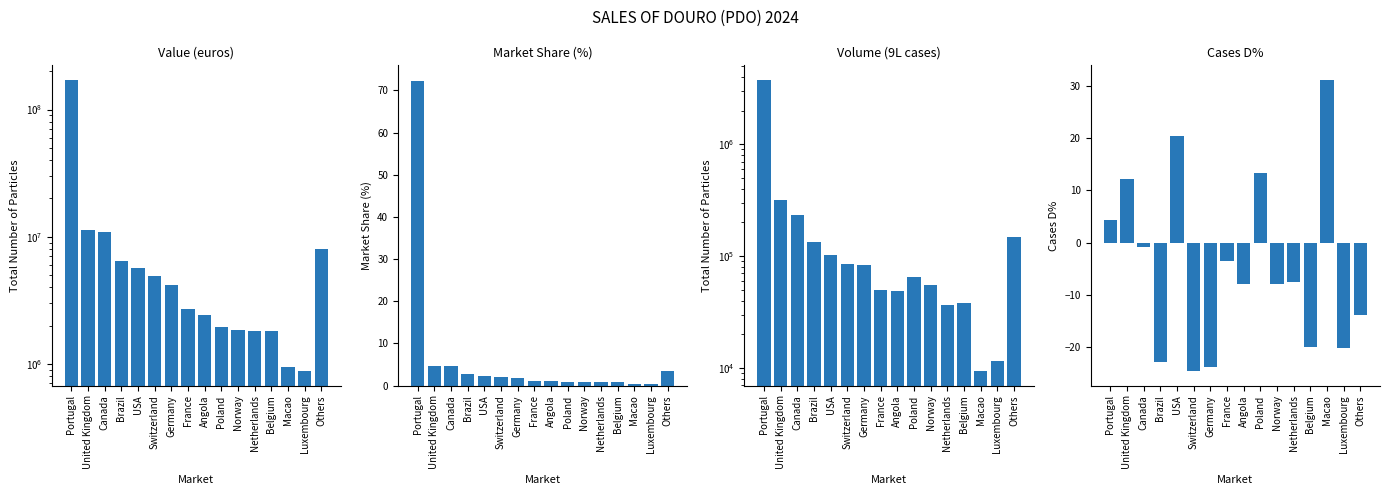

Reading right to left, list all the values displayed in this chart.

euros: 8018380.9	876911.8	945812.3	1808009.6	1825371.9	1838130.6	1963749.9	2428017.4	2719454.0	4171699.3	4907738.1	5634930.2	6436914.3	10802629.5	11201885.7	171238035.9
euros_pct: 3.4	0.4	0.4	0.8	0.8	0.8	0.8	1.0	1.1	1.8	2.1	2.4	2.7	4.6	4.7	72.3
cases: 148989.4	11482.7	9363.8	38277.6	36637.2	55407.2	65370.2	48708.8	49741.7	83178.9	84514.8	102173.0	134168.1	233465.5	320052.2	3769233.1
cases_dpct: -13.9	-20.2	31.3	-20.2	-7.7	-7.9	13.3	-8.0	-3.5	-23.9	-24.7	20.6	-23.1	-0.9	12.3	4.4